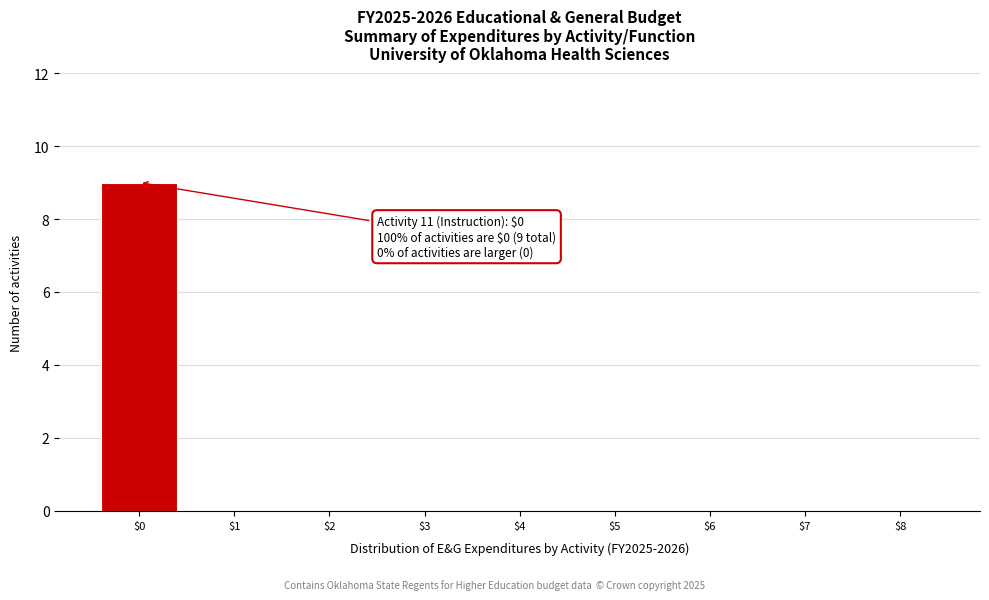

At which category does the chart reach its peak across all series?

$0